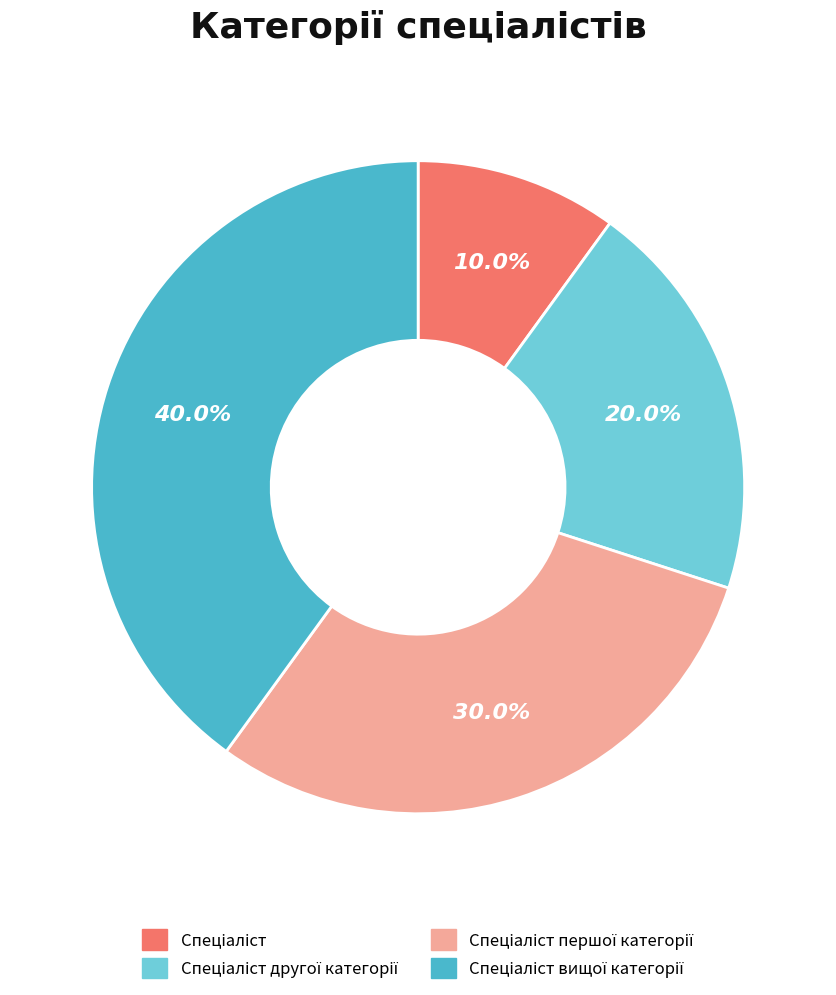

Is there a majority slice in this chart?

No